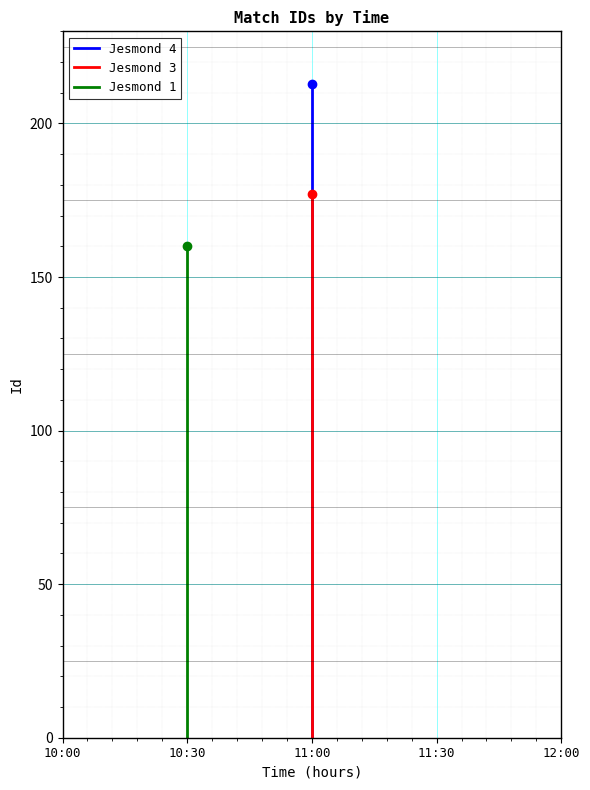

What is the greatest value displayed?

213